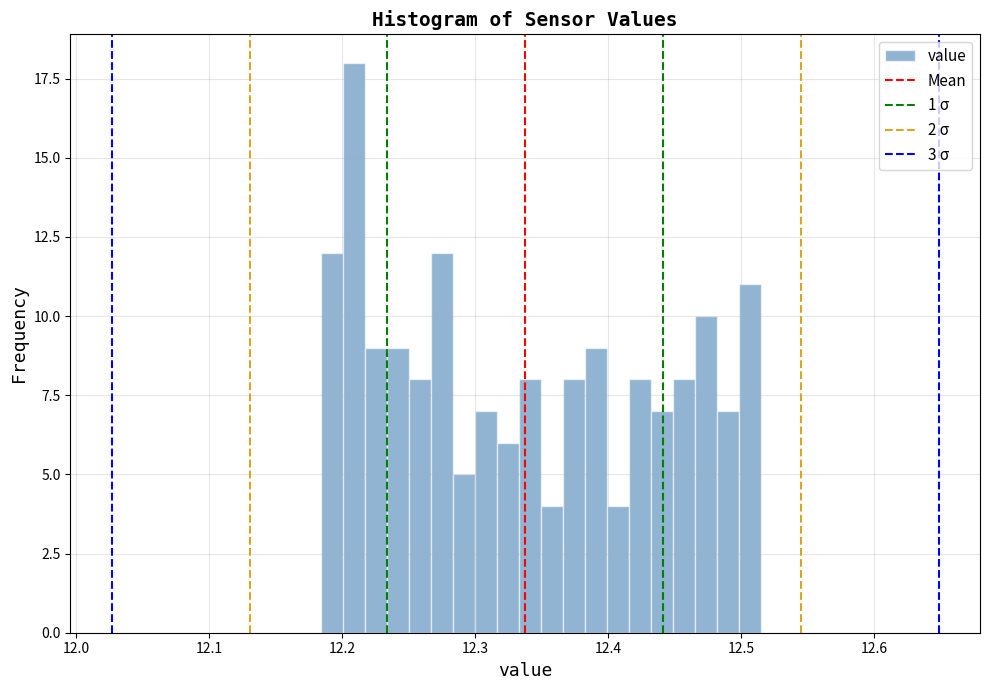

Read against the x-axis, roughly where is the centre of the tallest bar?

12.21